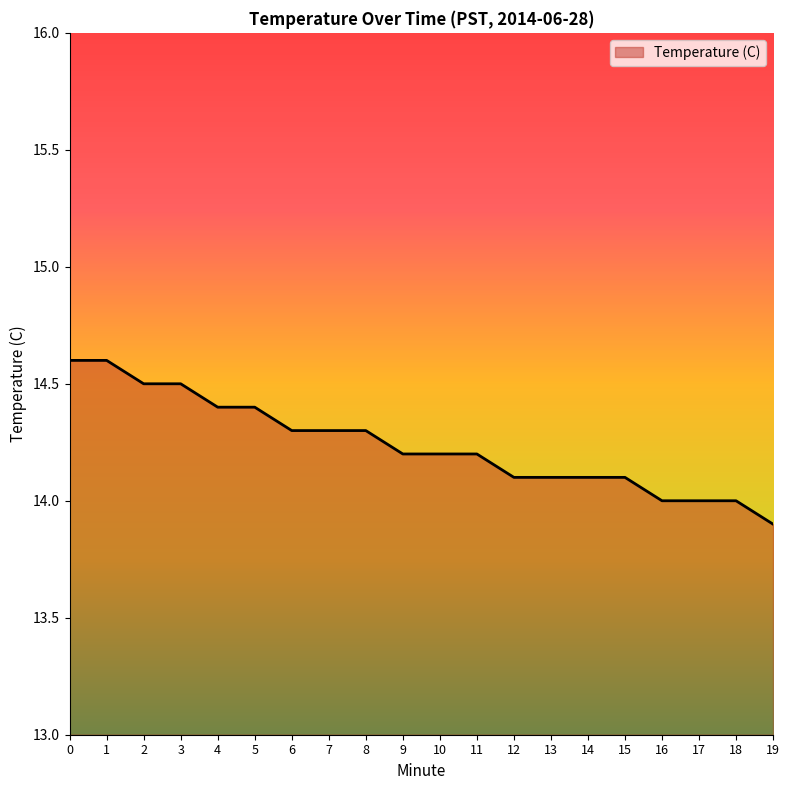

What is the difference between the maximum and minimum values?

0.7